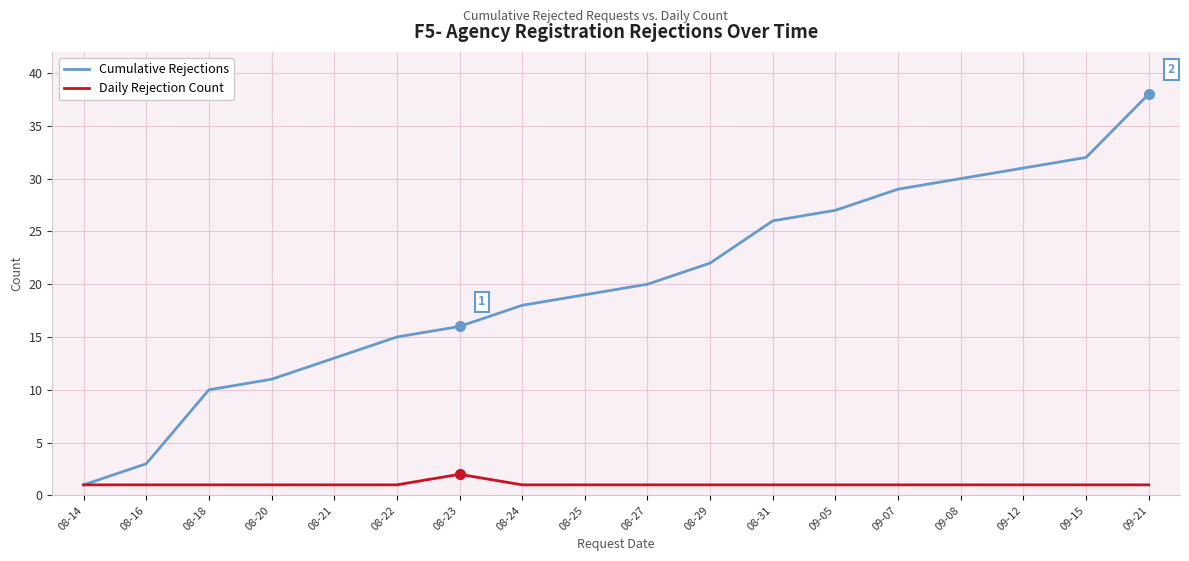

Which series has the largest total across all categories?

Cumulative Rejections